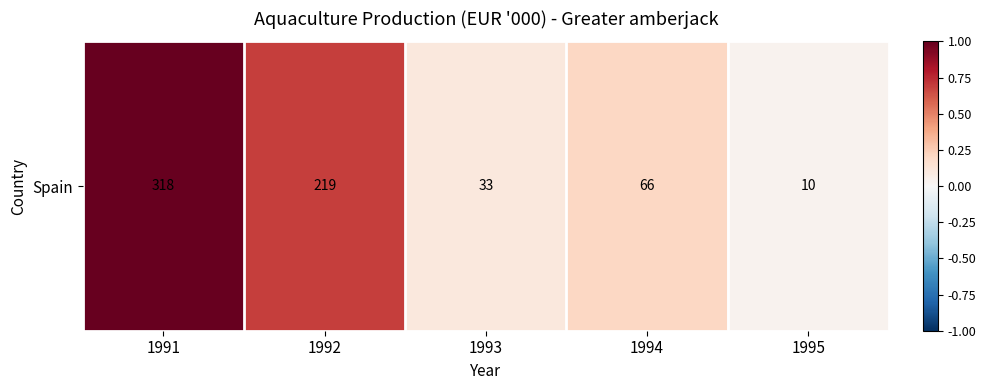

What is the approximate value at 1993?

0.1